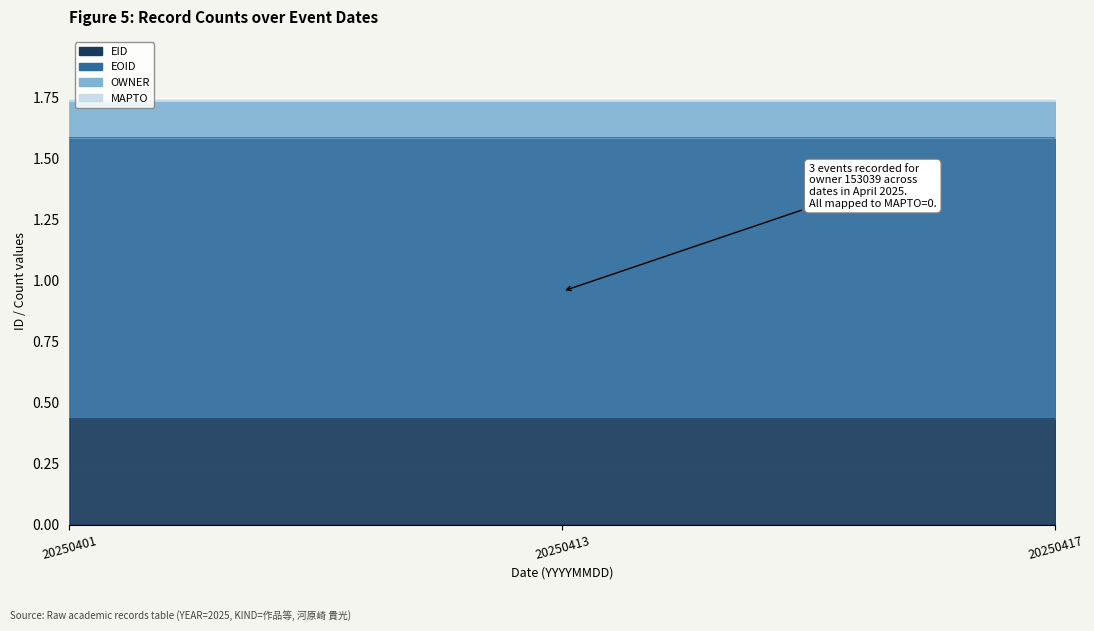

What is the value of the EOID point at the 3rd from the left?

1.6